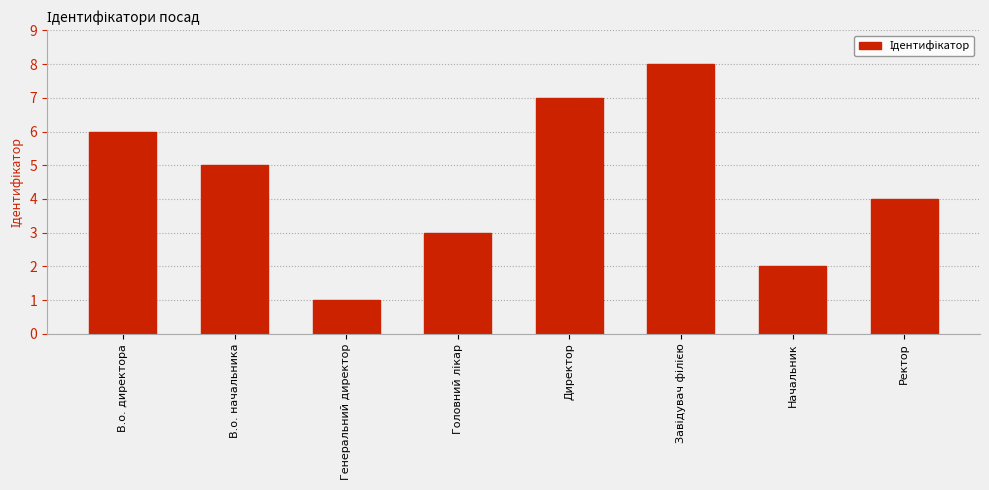

The chart shows a value of 3 at Начальник. True or false?

False